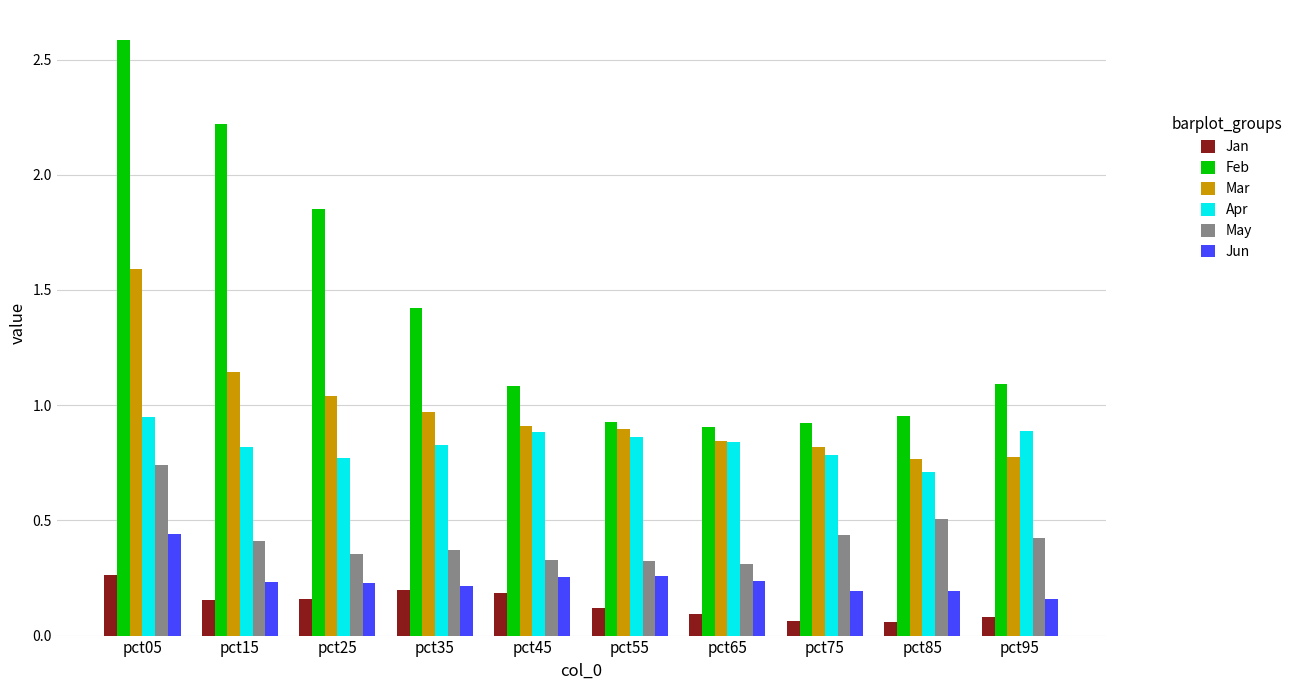

At how many categories does at least one series exceed 2?

2